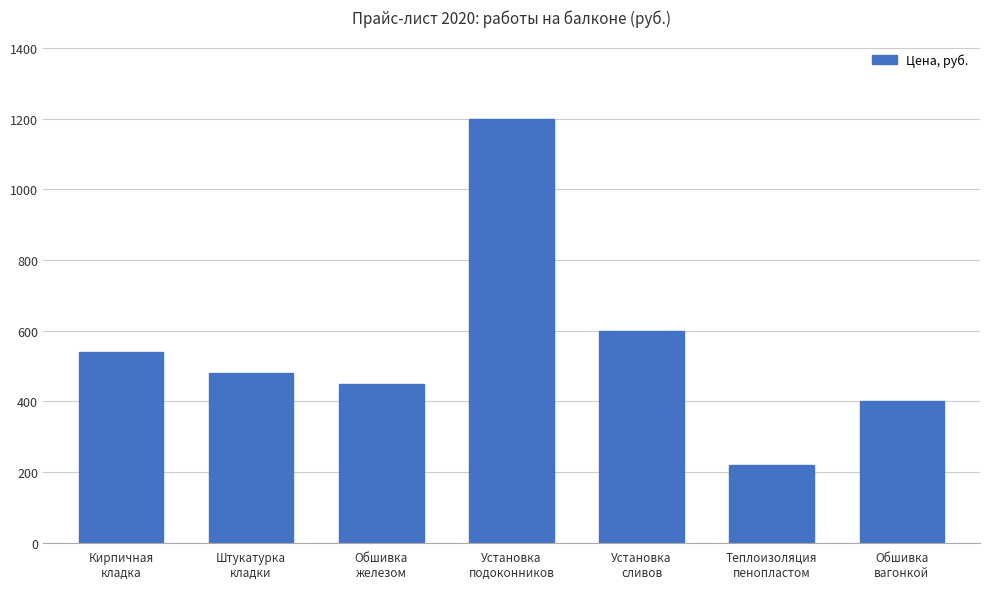

What is the average value?

556